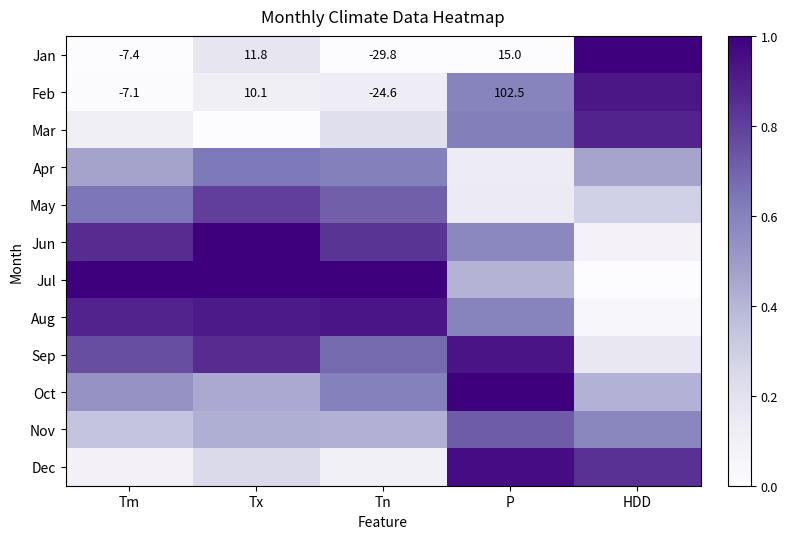

Where is Apr nearest to the value 0?

P